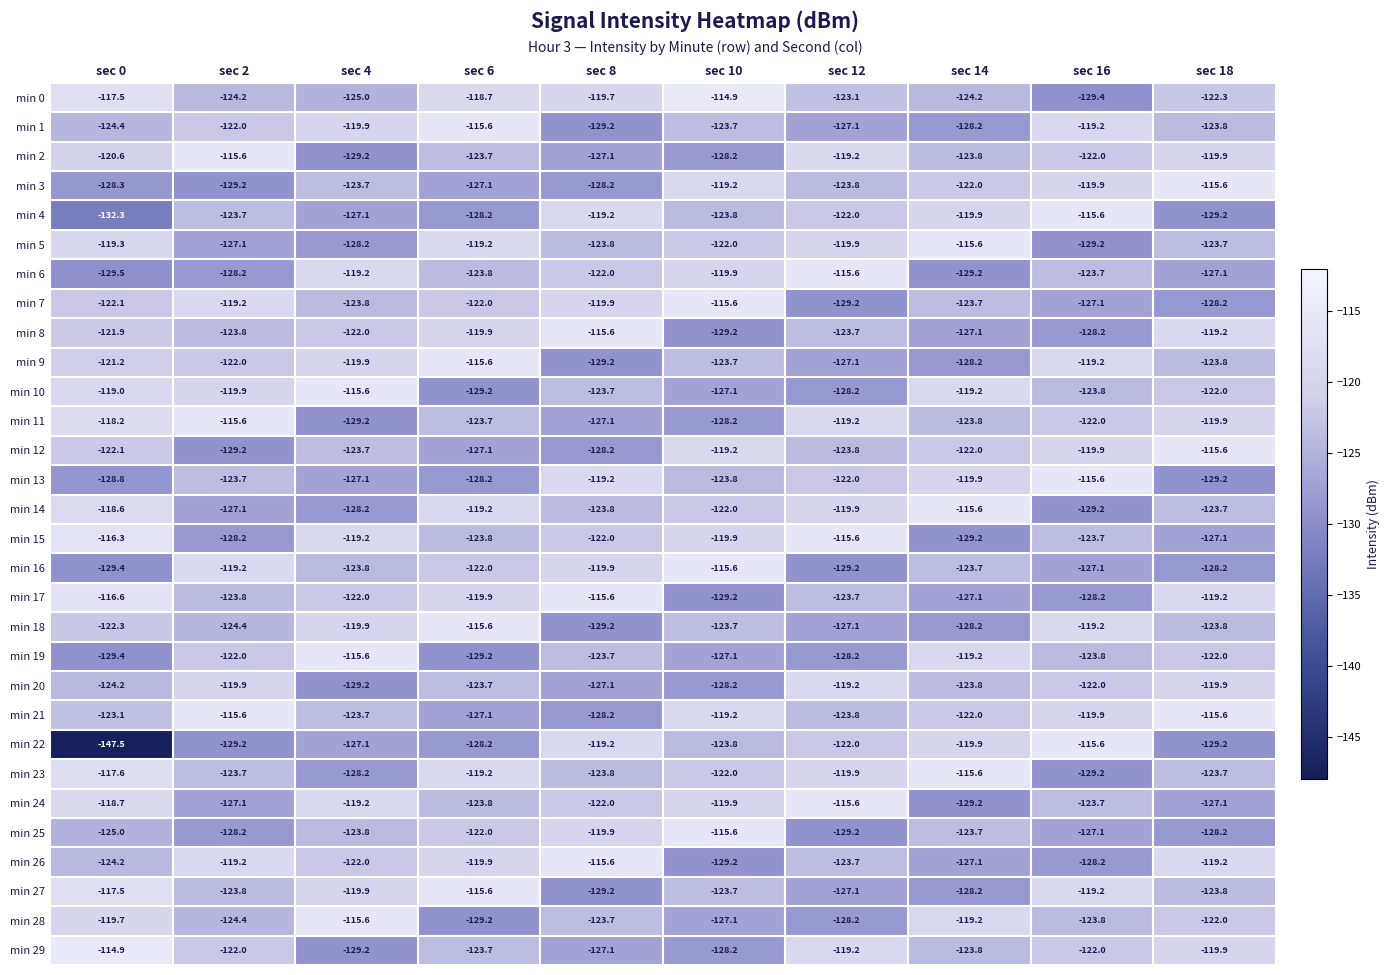

What is the maximum value for min 28?

-115.6